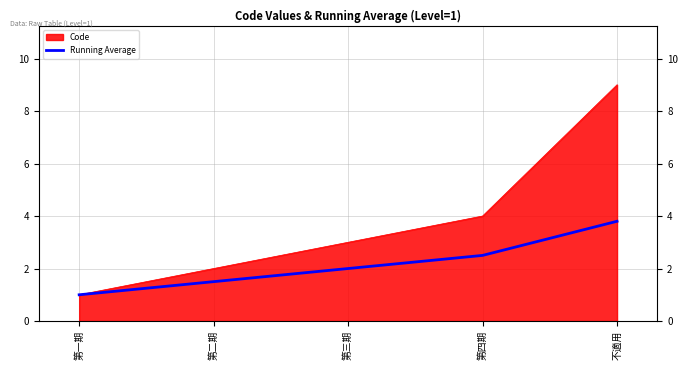

List the labels in order of value, smallest first.

第一期, 第二期, 第三期, 第四期, 不適用